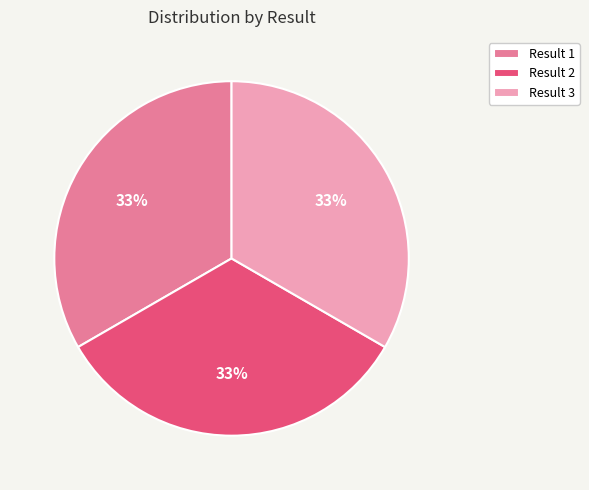

True or false: Result 1 accounts for 33% of the total.

True